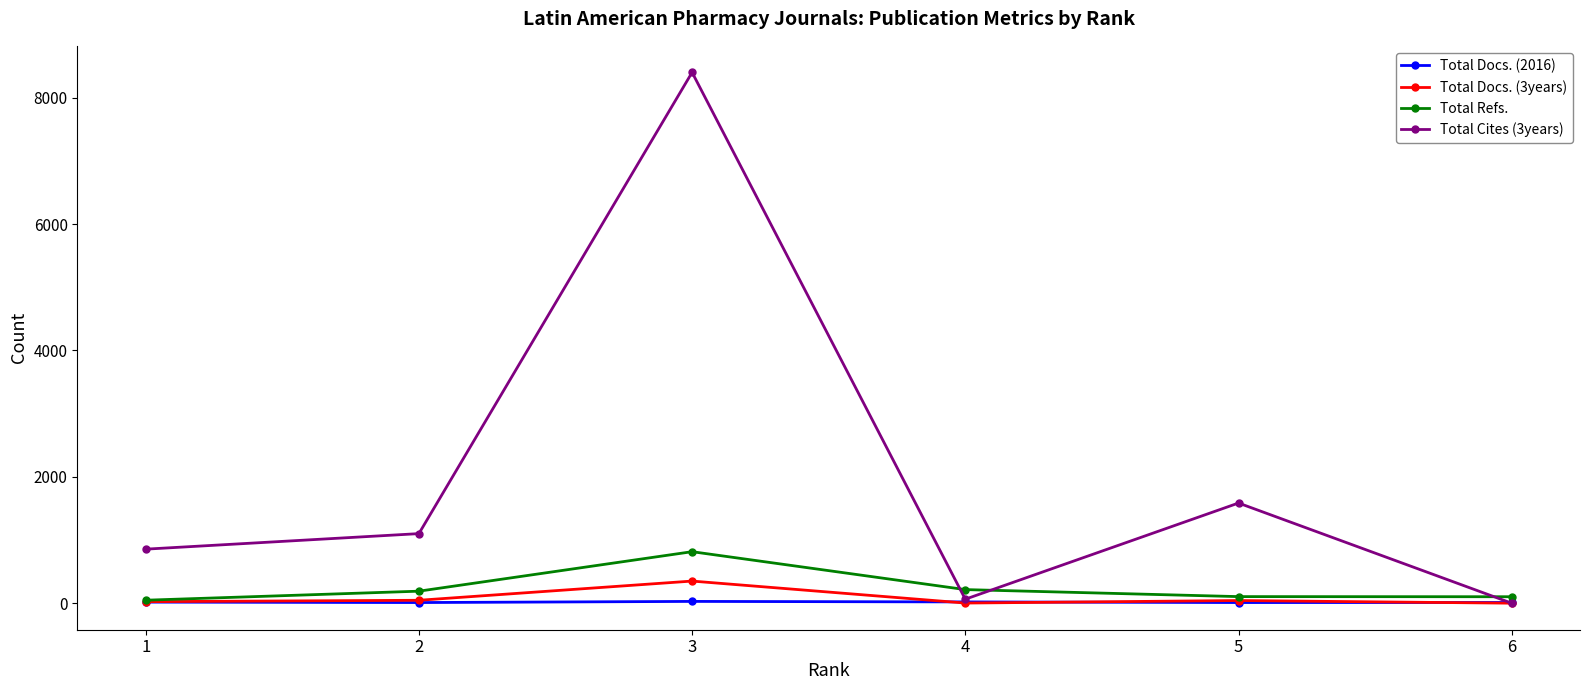

What is the difference between the highest and lowest values at 3?

8373